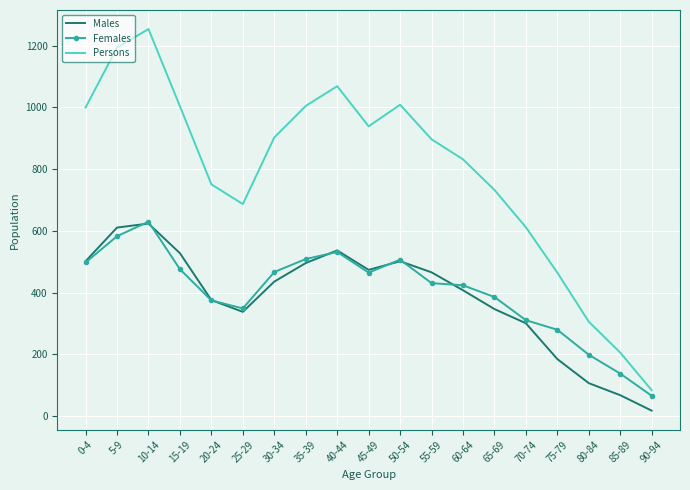

What are all the series names shown in the legend?

Males, Females, Persons